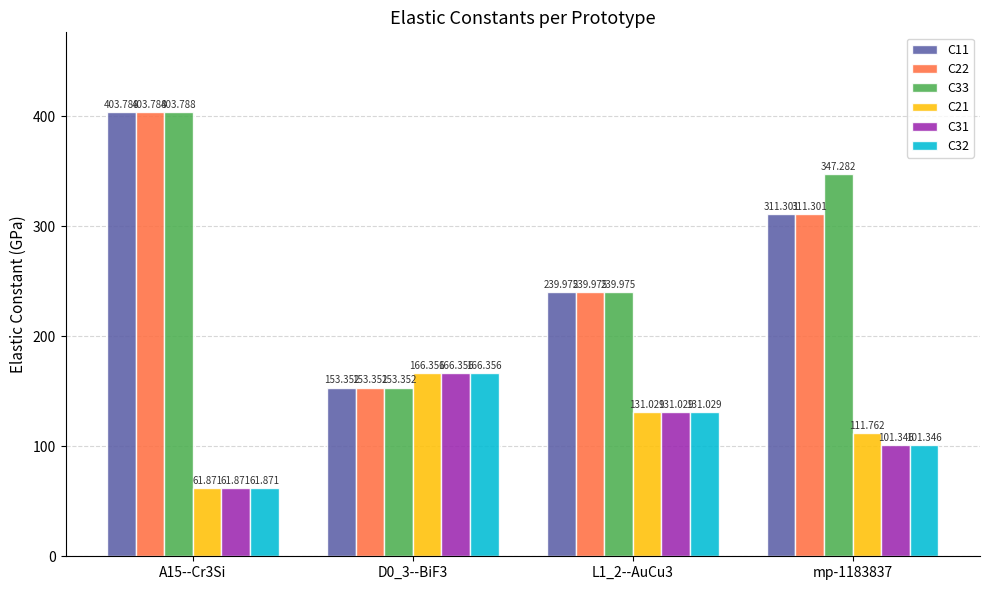

Reading right to left, list all the values displayed in this chart.

C11: mp-1183837=311.3	L1_2--AuCu3=240.0	D0_3--BiF3=153.4	A15--Cr3Si=403.8
C22: mp-1183837=311.3	L1_2--AuCu3=240.0	D0_3--BiF3=153.4	A15--Cr3Si=403.8
C33: mp-1183837=347.3	L1_2--AuCu3=240.0	D0_3--BiF3=153.4	A15--Cr3Si=403.8
C21: mp-1183837=111.8	L1_2--AuCu3=131.0	D0_3--BiF3=166.4	A15--Cr3Si=61.9
C31: mp-1183837=101.3	L1_2--AuCu3=131.0	D0_3--BiF3=166.4	A15--Cr3Si=61.9
C32: mp-1183837=101.3	L1_2--AuCu3=131.0	D0_3--BiF3=166.4	A15--Cr3Si=61.9